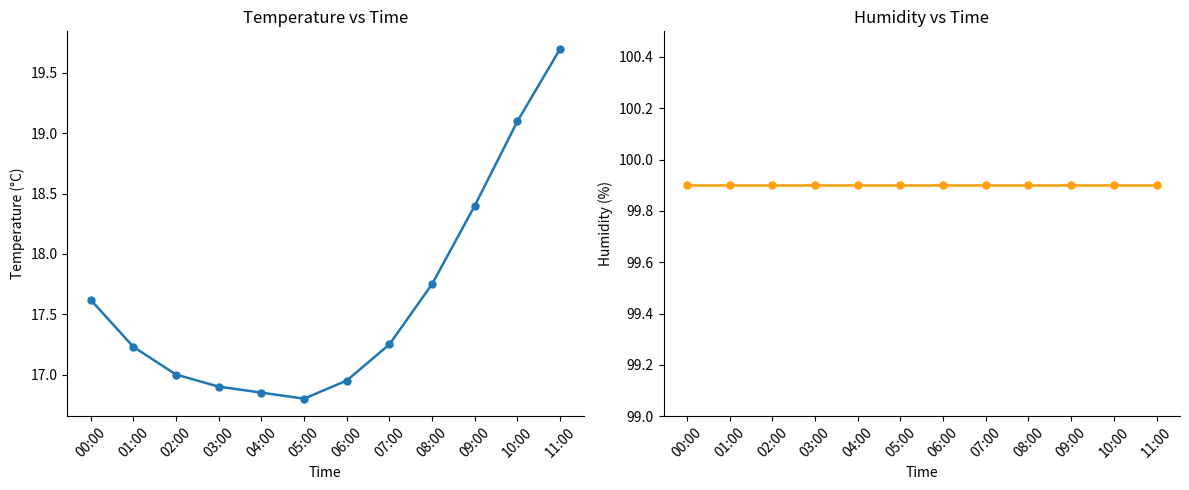

Which series has the largest total across all categories?

humidity